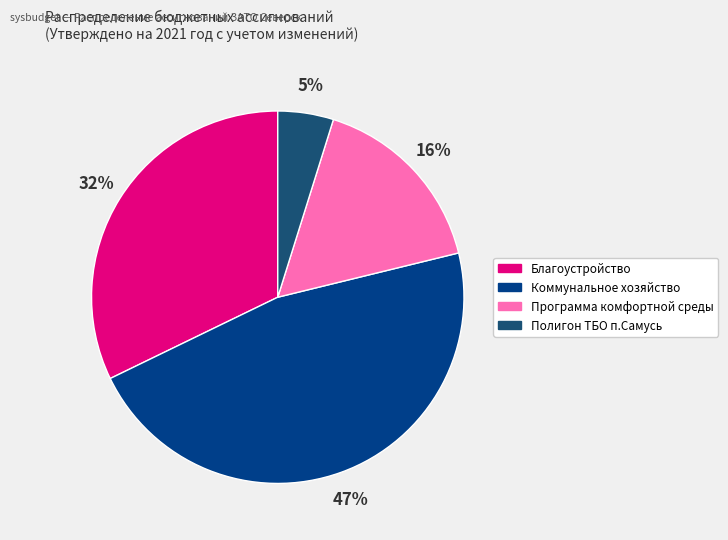

The Благоустройство slice represents 32% of the pie. True or false?

True